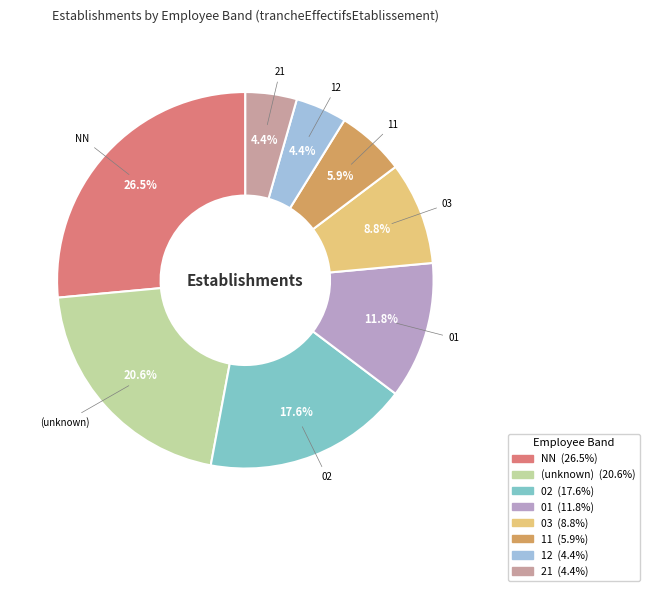

Is there a majority slice in this chart?

No